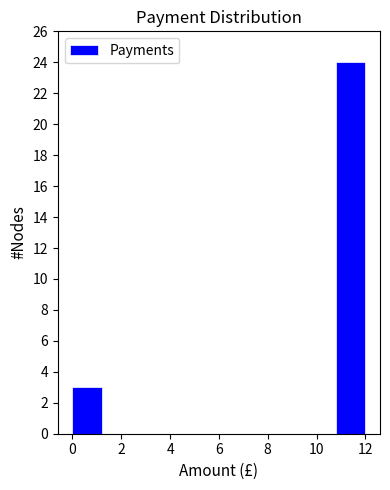

Which range on the x-axis has the tallest bar?

10.8 to 12.0